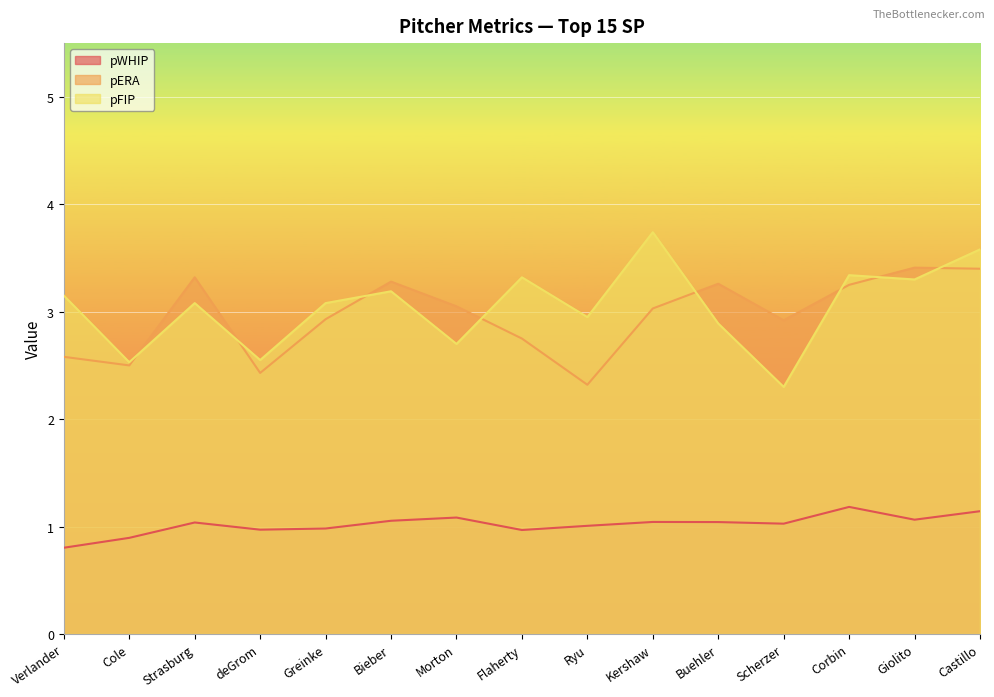

What is the difference between the pERA values at Castillo and Cole?

0.9